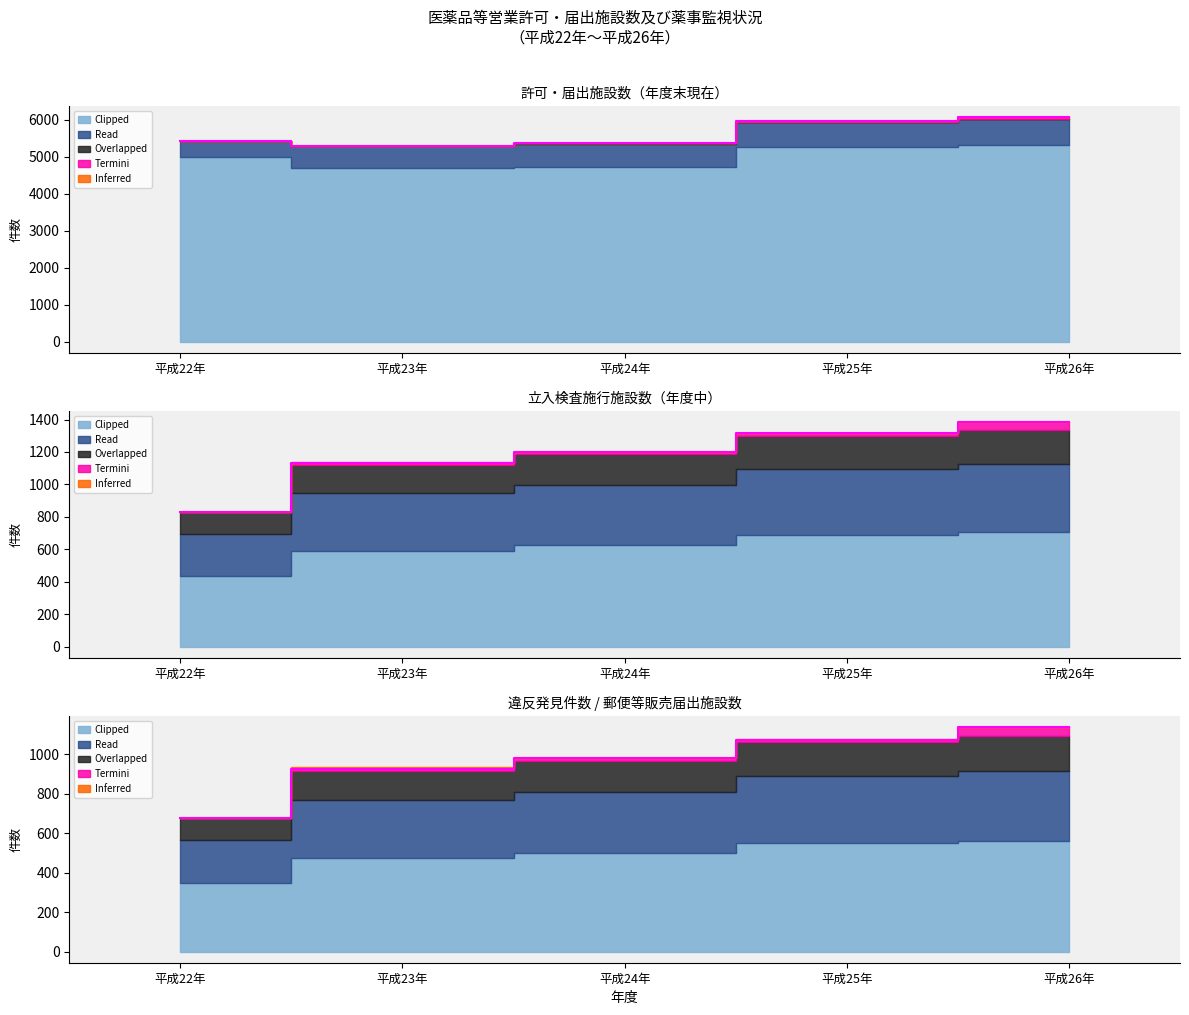

True or false: Clipped and Inferred cross at least once.

False